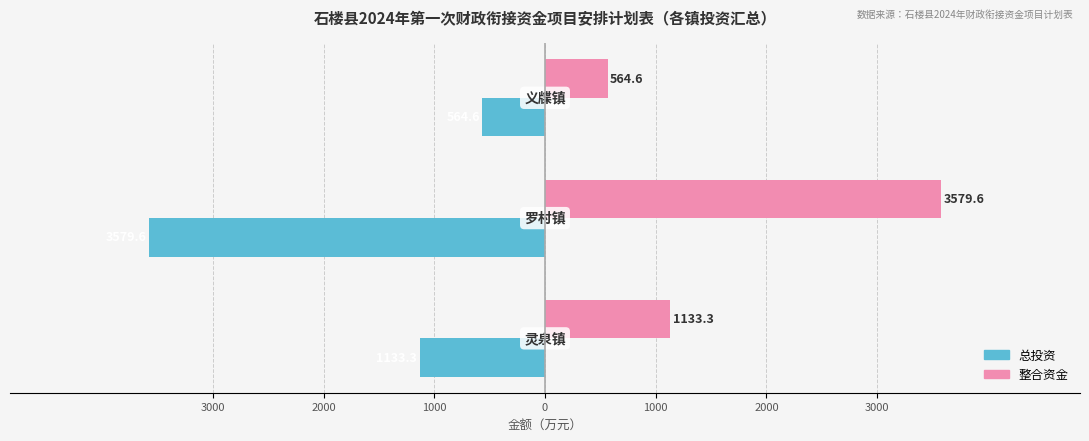

Which series has the widest spread of values?

总投资